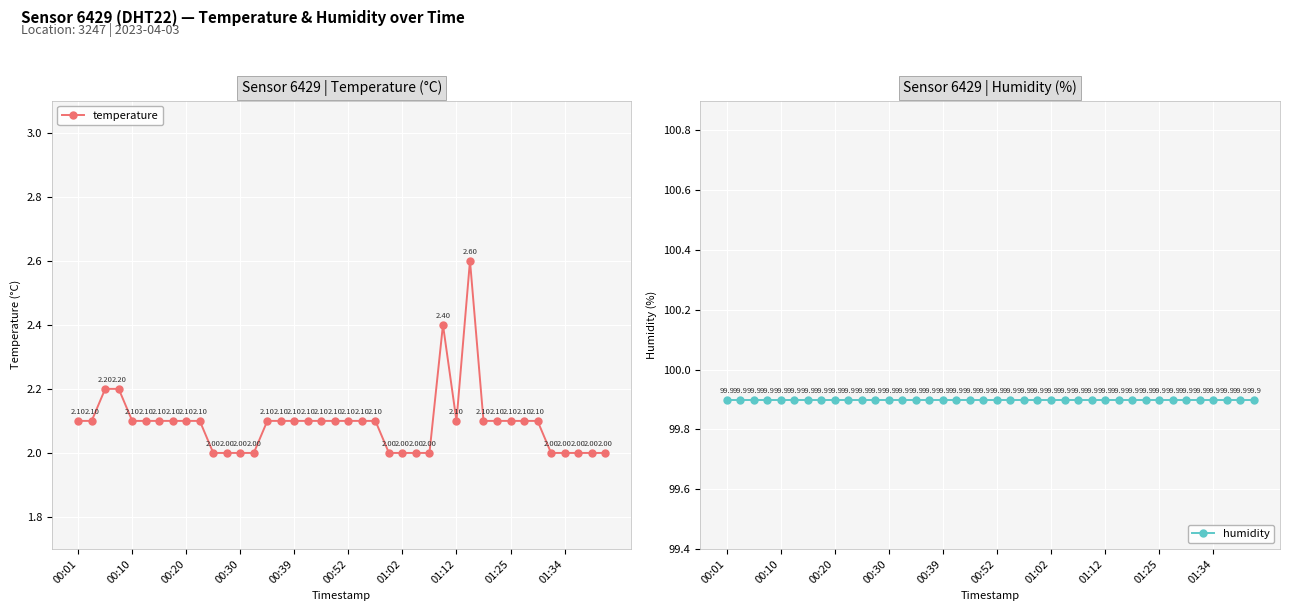

List the series in order of their overall mean, highest first.

humidity, temperature